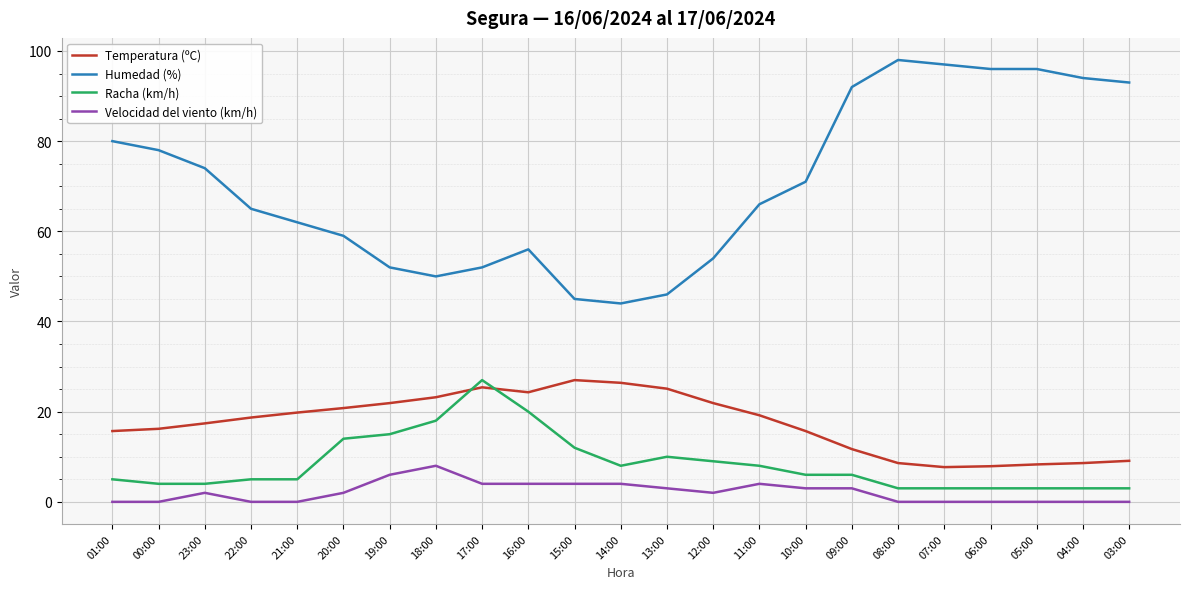

Which series has the largest range (max minus min)?

Humedad (%)